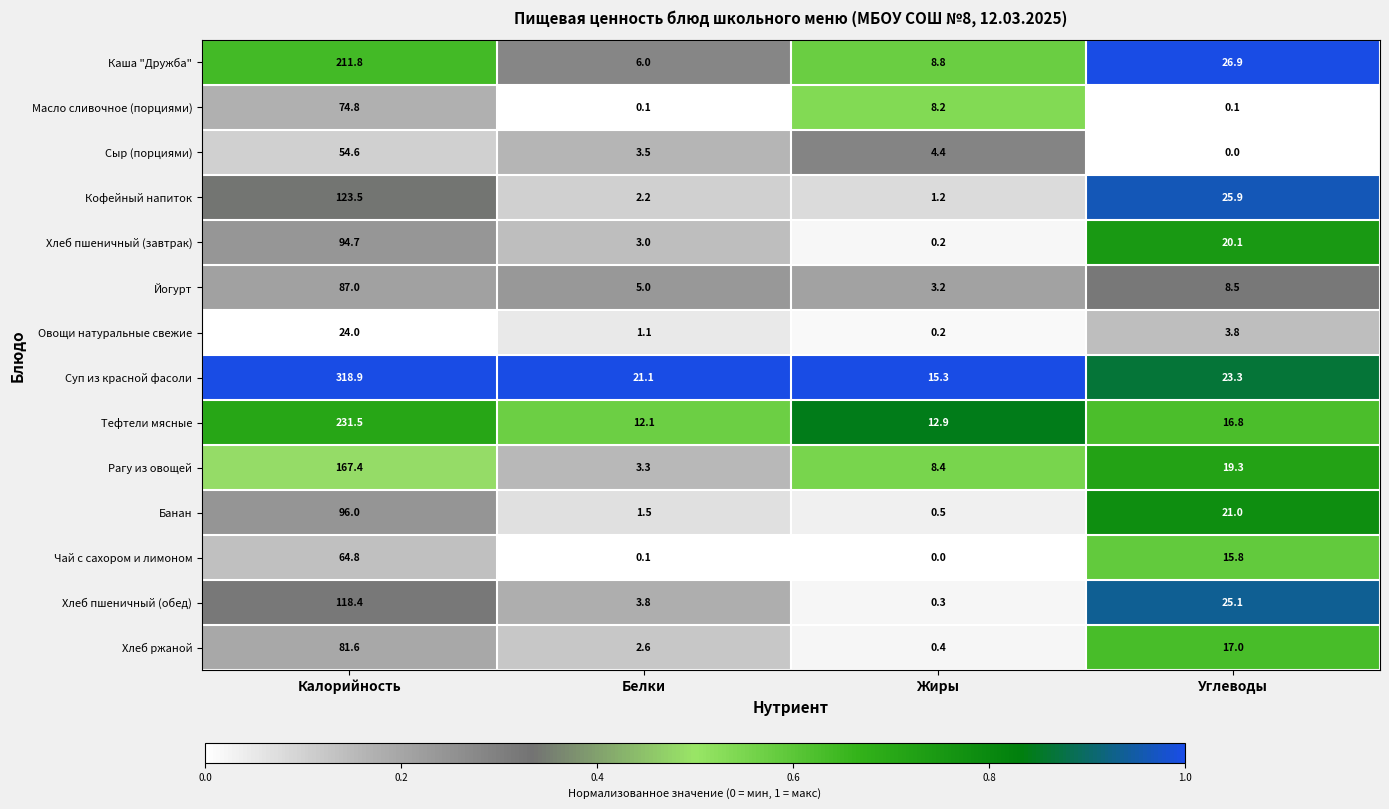

At which label does Йогурт first exceed 8?

Калорийность